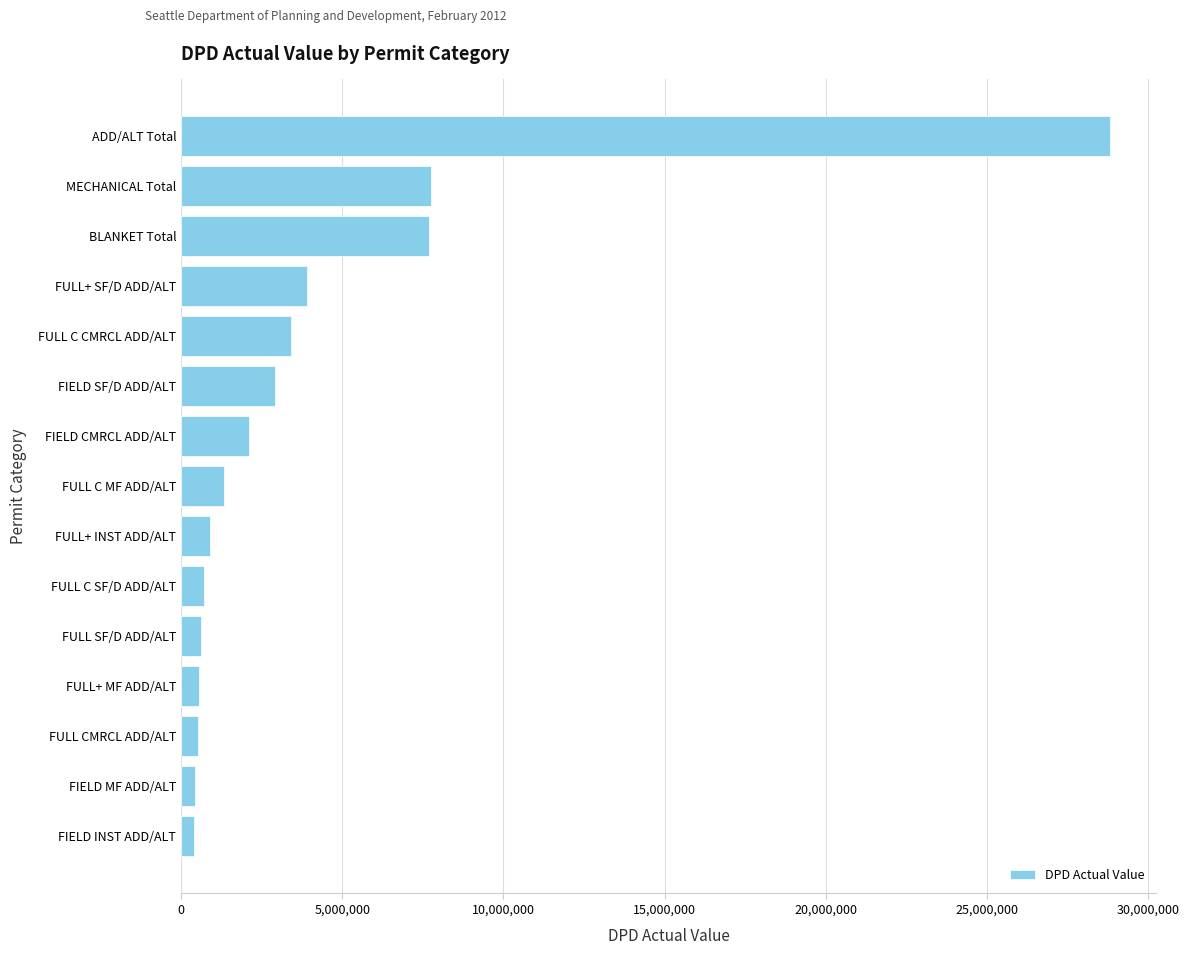

Are the bars grouped side by side (vs. stacked)?

No